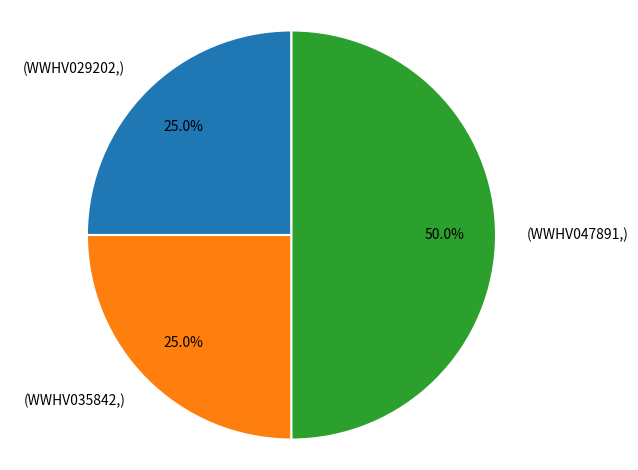

How many segments does this pie chart have?

3